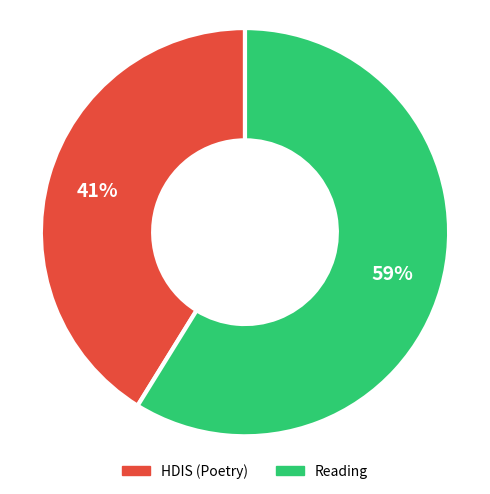

Combined, do HDIS (Poetry) and Reading account for over 50%?

Yes